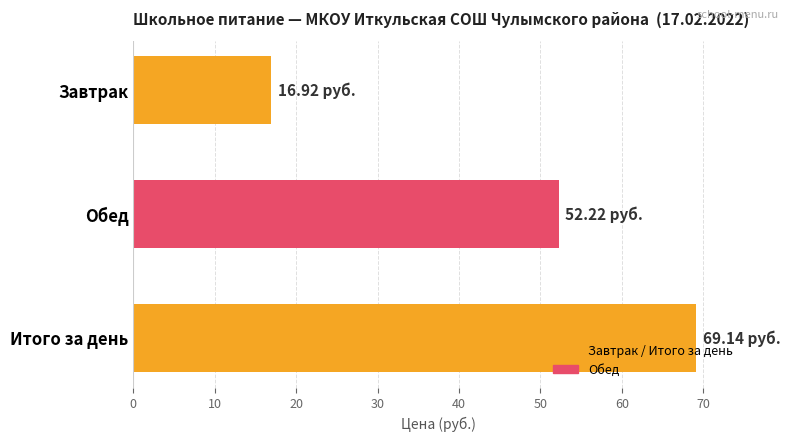

What is the label of the 3rd bar from the bottom?

Завтрак